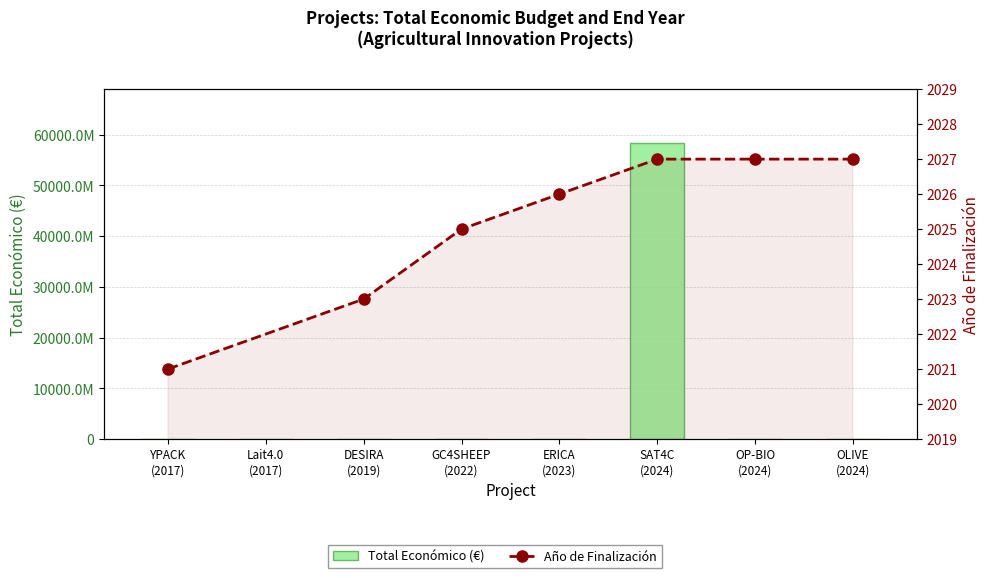

Which label corresponds to the largest value in the chart?

SAT4C (2024)